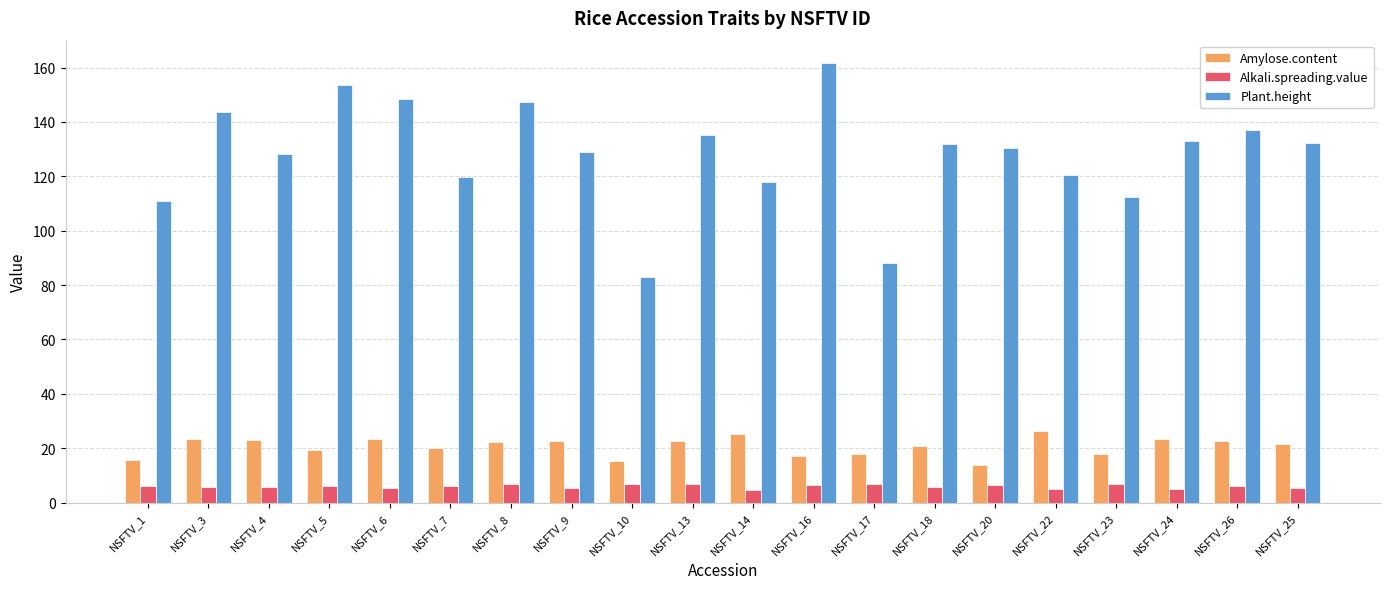

What is the average value of the Alkali.spreading.value series?

6.0